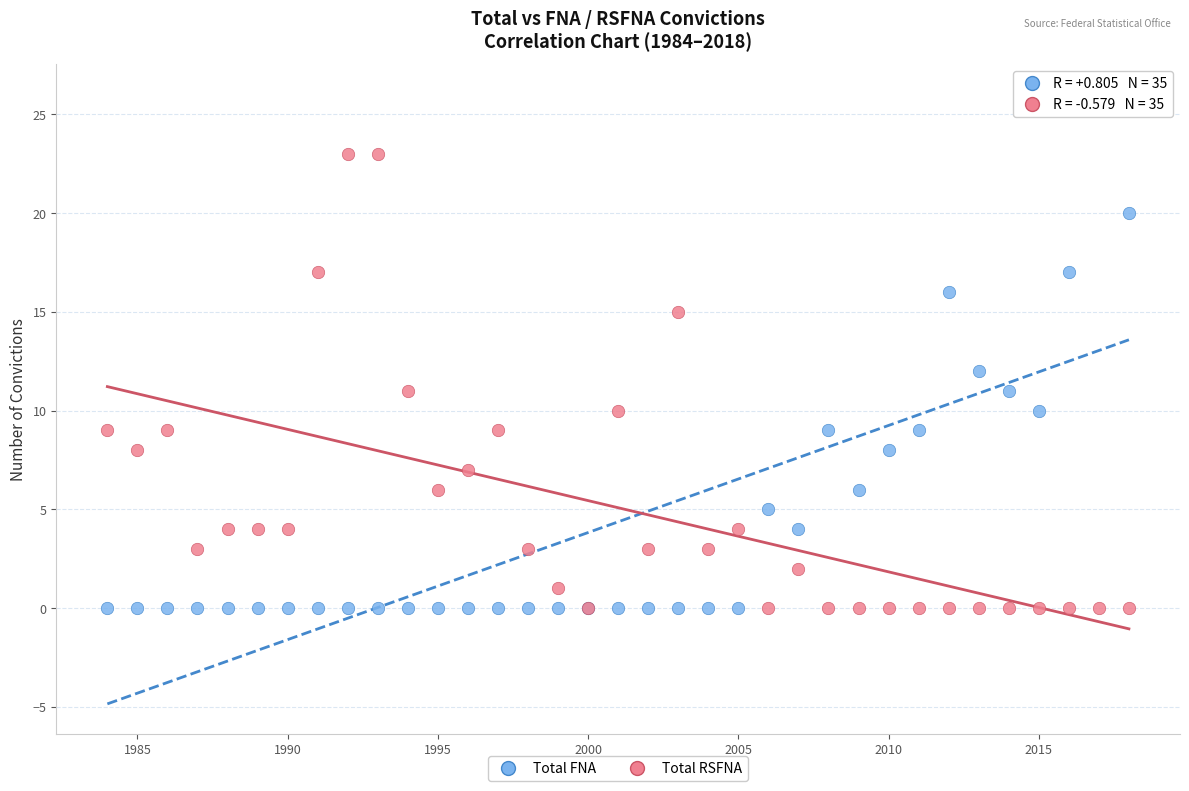

Which series reaches the maximum Y coordinate?

Total FNA